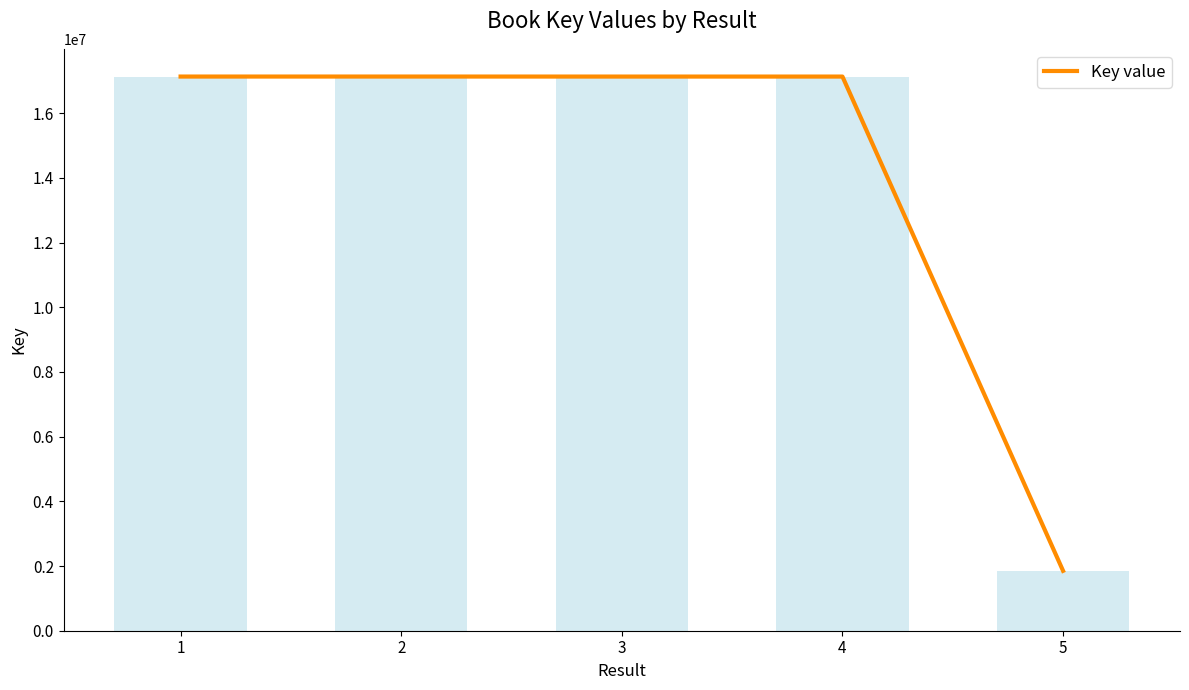

Reading right to left, extract all data points from this chart.

1851464	17131080	17131191	17131840	17131541